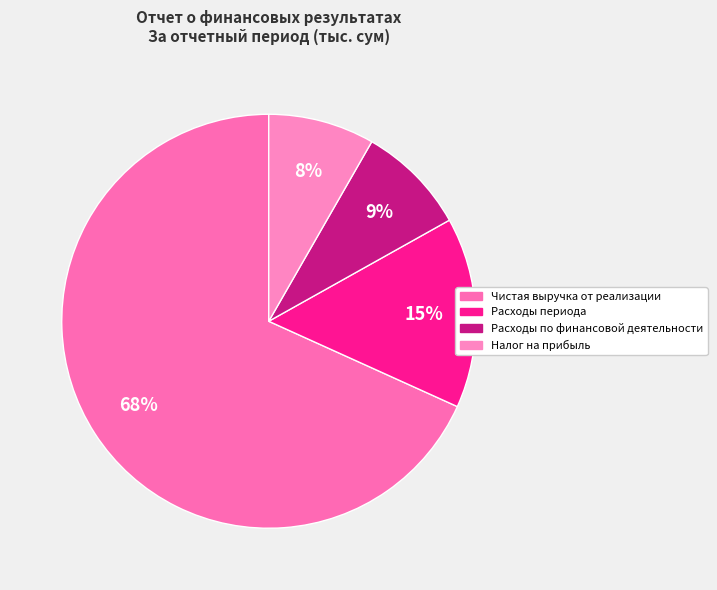

True or false: Расходы периода accounts for 4% of the total.

False